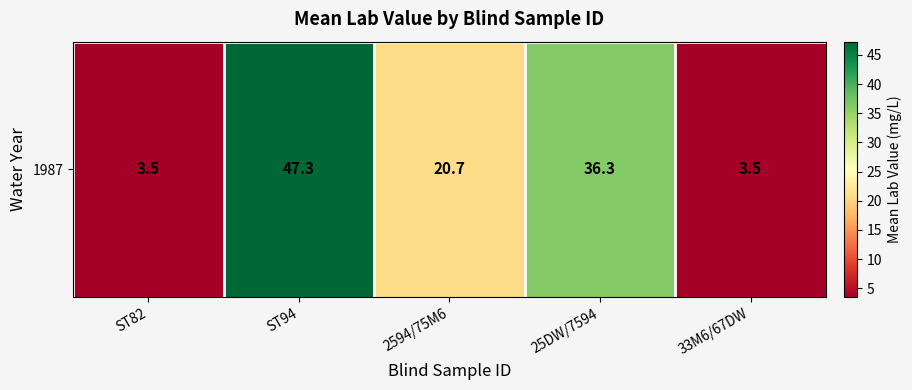

True or false: the data shows 36.3 at 25DW/7594.

True